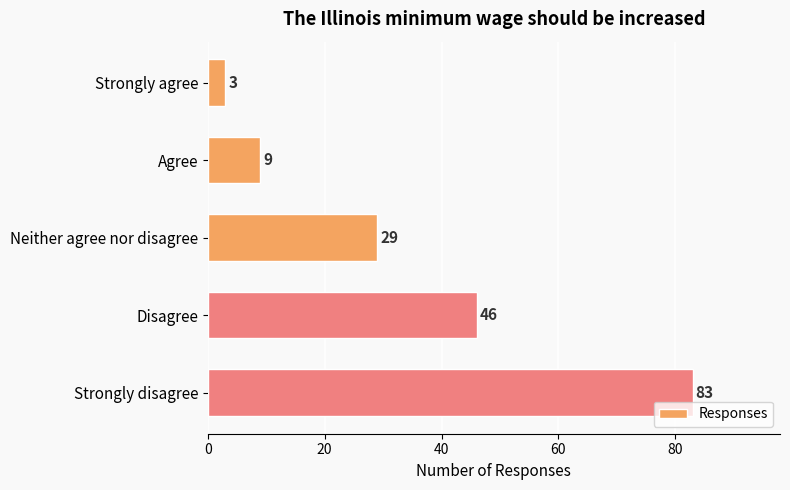

Is it true that the value at Disagree is 70?

False